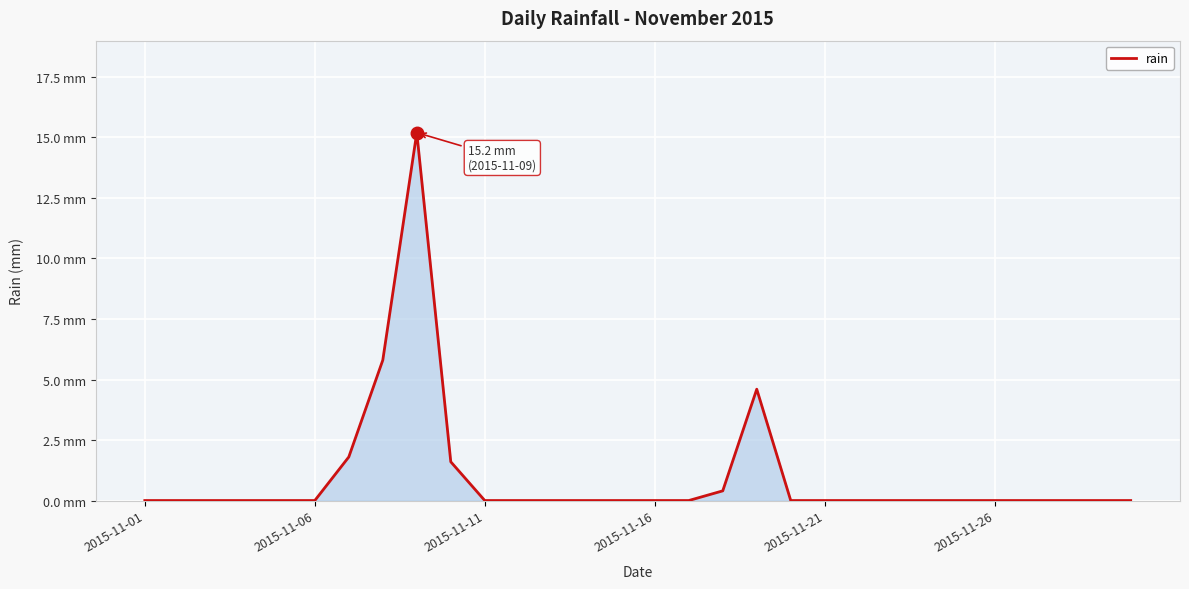

At which category does the chart reach its minimum across all series?

2015-11-01